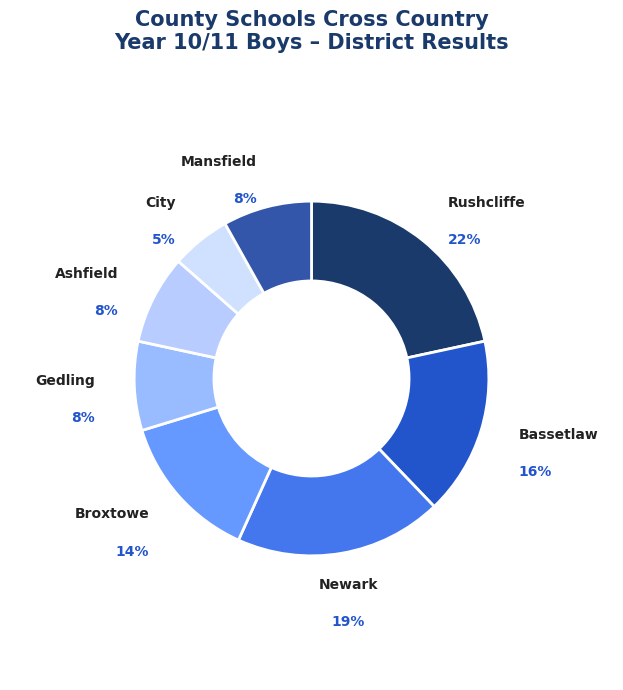

Which slice is the smallest?

City